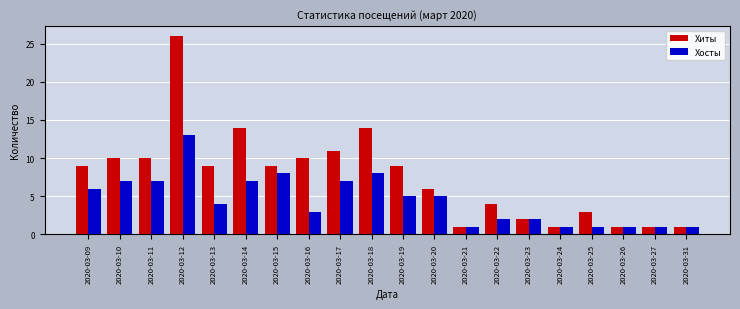

At 2020-03-15, list the series in order from largest to smallest.

Хиты, Хосты